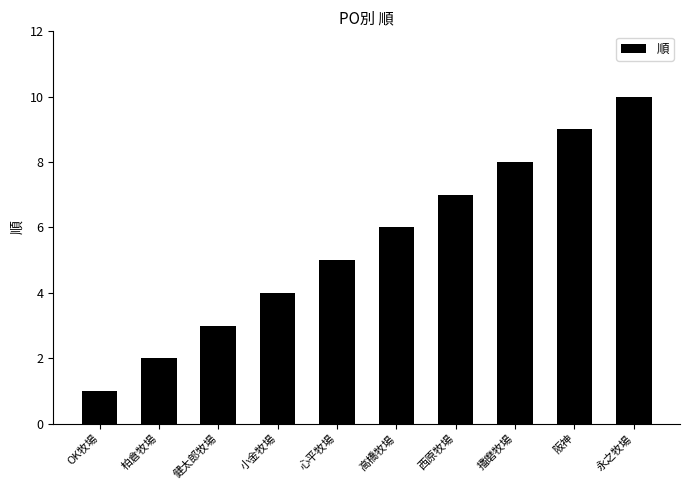

List the labels in order of value, smallest first.

OK牧場, 柏倉牧場, 健太郎牧場, 小金牧場, 心平牧場, 高橋牧場, 西原牧場, 播磨牧場, 阪神, 永之牧場